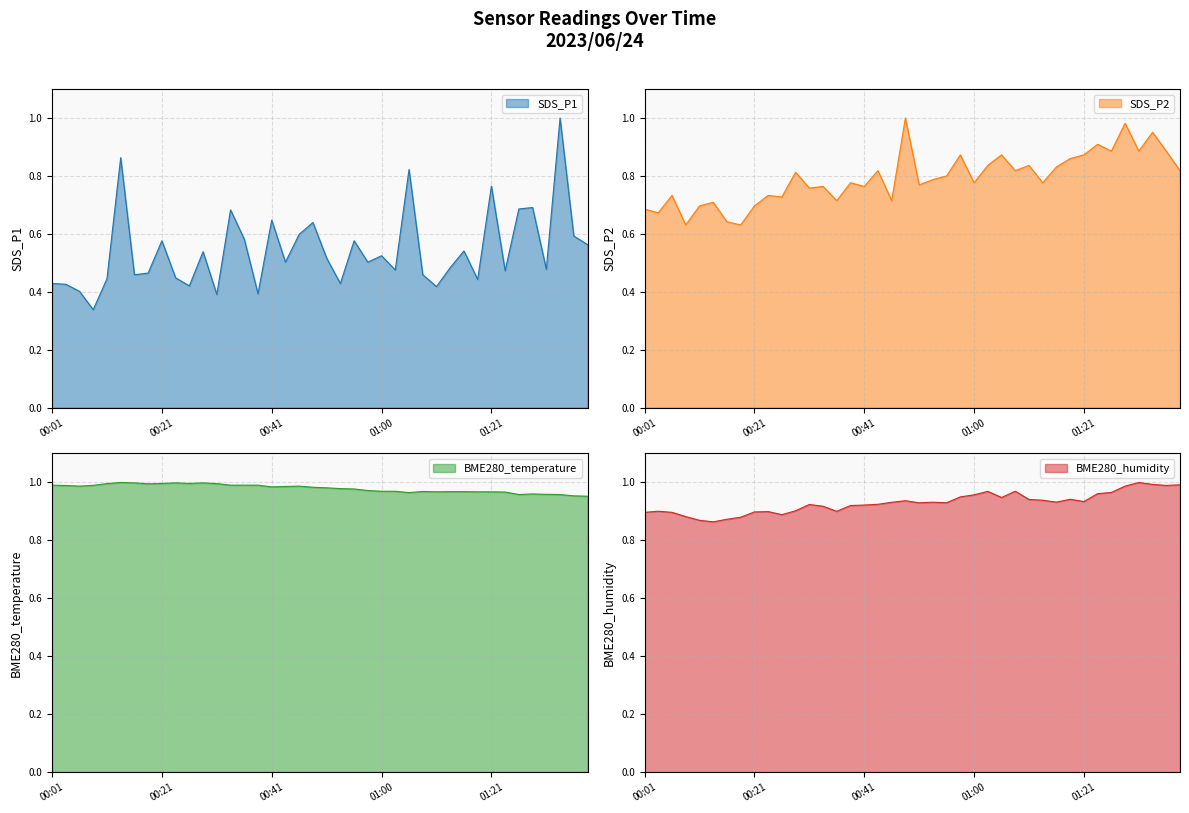

Reading left to right, transcribe all the data shown in this chart.

SDS_P1: 0.4	0.4	0.4	0.3	0.4	0.9	0.5	0.5	0.6	0.4	0.4	0.5	0.4	0.7	0.6	0.4	0.6	0.5	0.6	0.6	0.5	0.4	0.6	0.5	0.5	0.5	0.8	0.5	0.4	0.5	0.5	0.4	0.8	0.5	0.7	0.7	0.5	1.0	0.6	0.6
SDS_P2: 0.7	0.7	0.7	0.6	0.7	0.7	0.6	0.6	0.7	0.7	0.7	0.8	0.8	0.8	0.7	0.8	0.8	0.8	0.7	1.0	0.8	0.8	0.8	0.9	0.8	0.8	0.9	0.8	0.8	0.8	0.8	0.9	0.9	0.9	0.9	1.0	0.9	1.0	0.9	0.8
BME280_temperature: 1.0	1.0	1.0	1.0	1.0	1.0	1.0	1.0	1.0	1.0	1.0	1.0	1.0	1.0	1.0	1.0	1.0	1.0	1.0	1.0	1.0	1.0	1.0	1.0	1.0	1.0	1.0	1.0	1.0	1.0	1.0	1.0	1.0	1.0	1.0	1.0	1.0	1.0	1.0	1.0
BME280_humidity: 0.9	0.9	0.9	0.9	0.9	0.9	0.9	0.9	0.9	0.9	0.9	0.9	0.9	0.9	0.9	0.9	0.9	0.9	0.9	0.9	0.9	0.9	0.9	1.0	1.0	1.0	0.9	1.0	0.9	0.9	0.9	0.9	0.9	1.0	1.0	1.0	1.0	1.0	1.0	1.0